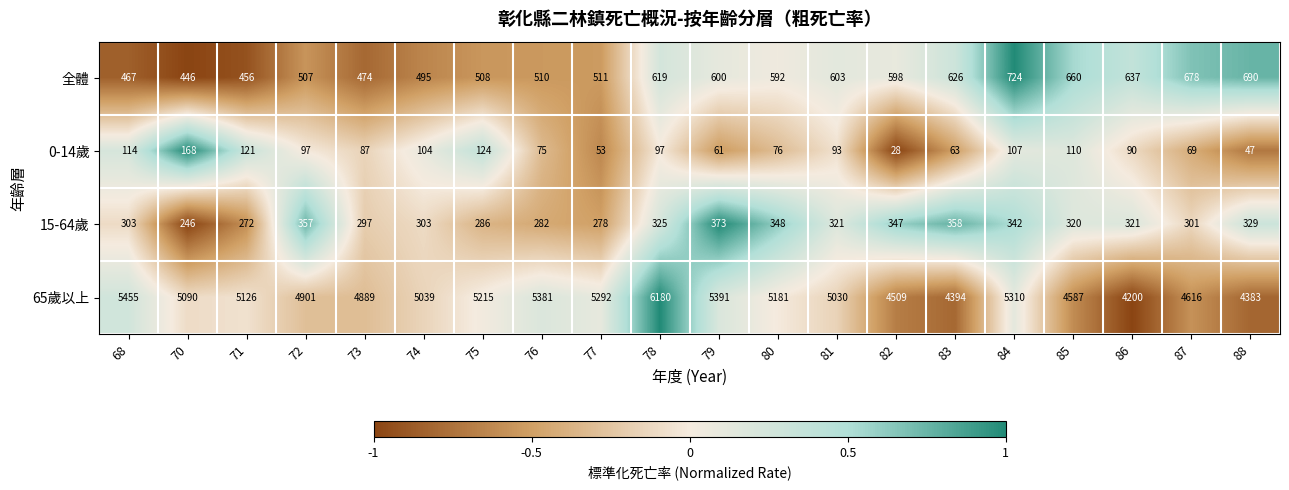

Which category has the lowest value in the 全體 series?

70